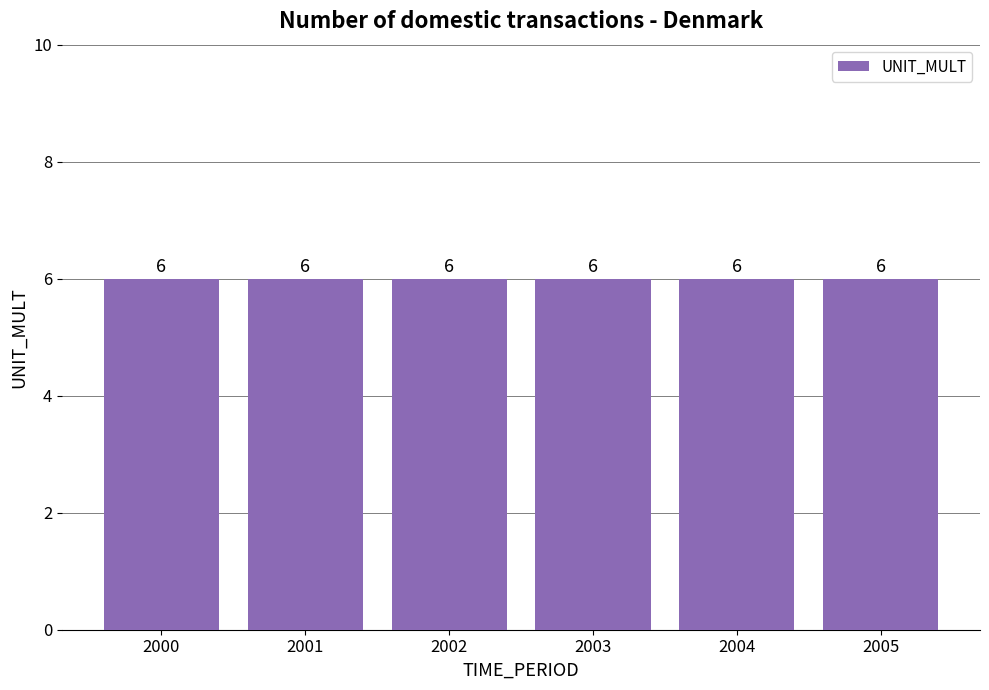

Which category has the highest value across all series?

2000